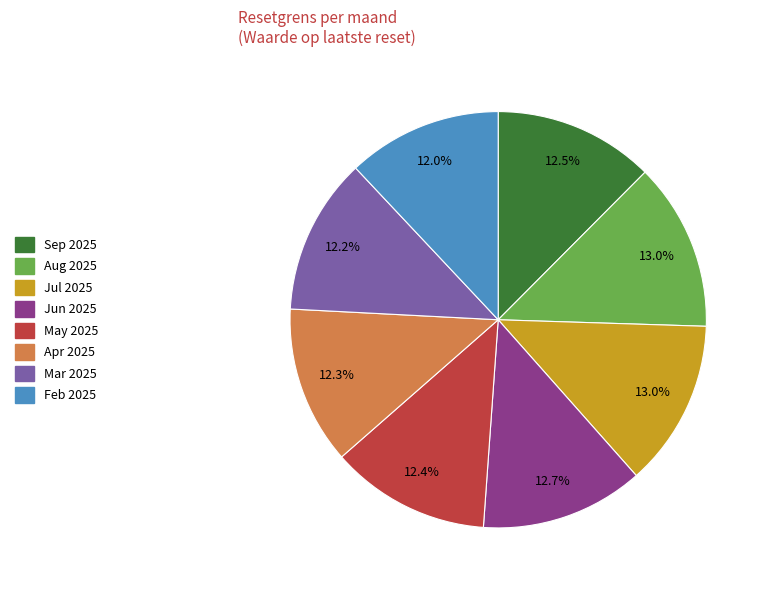

Is there any slice that represents more than half of the pie?

No